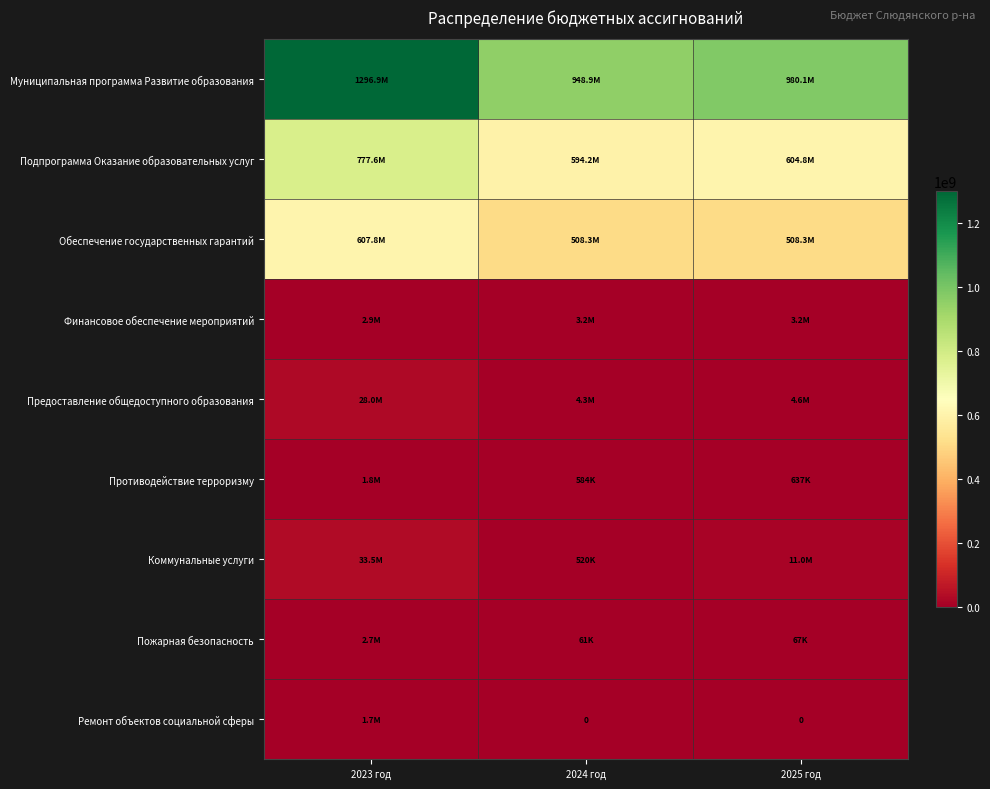

How many data points in Пожарная безопасность are less than 66708?

1